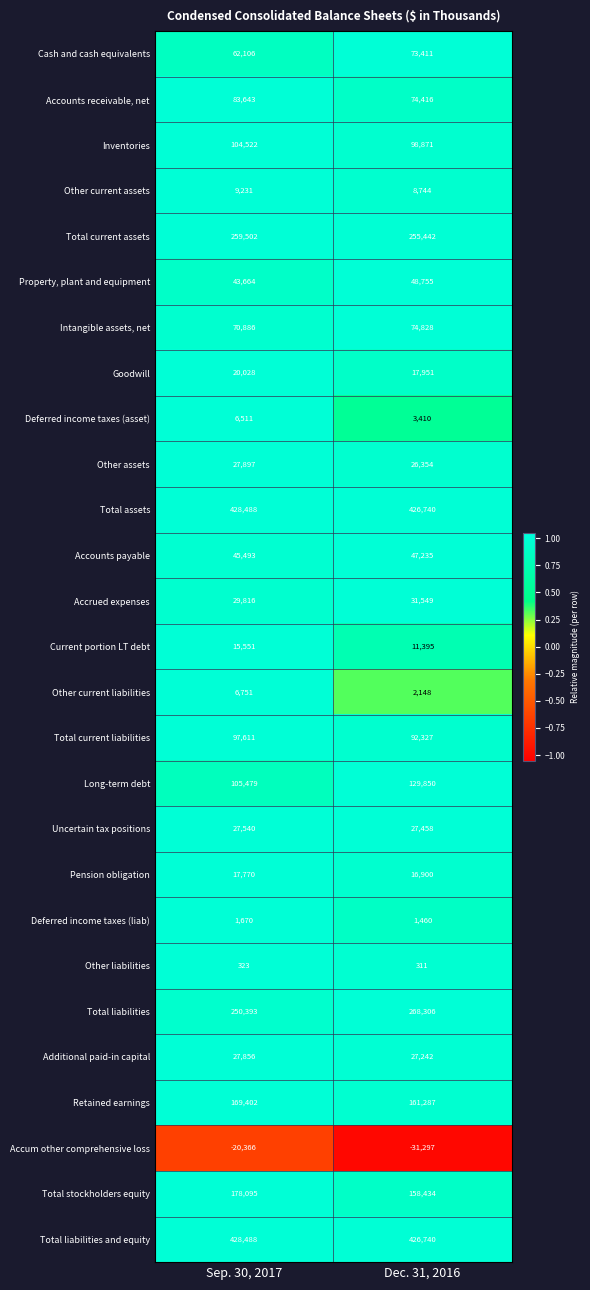

What is the approximate value of Long-term debt at Dec. 31, 2016?

129850